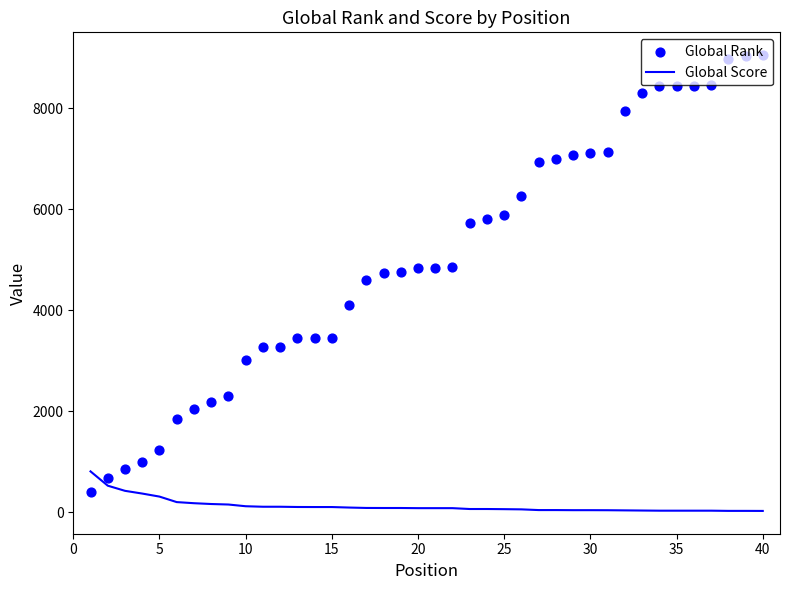

Which series reaches the maximum Y coordinate?

Global Rank